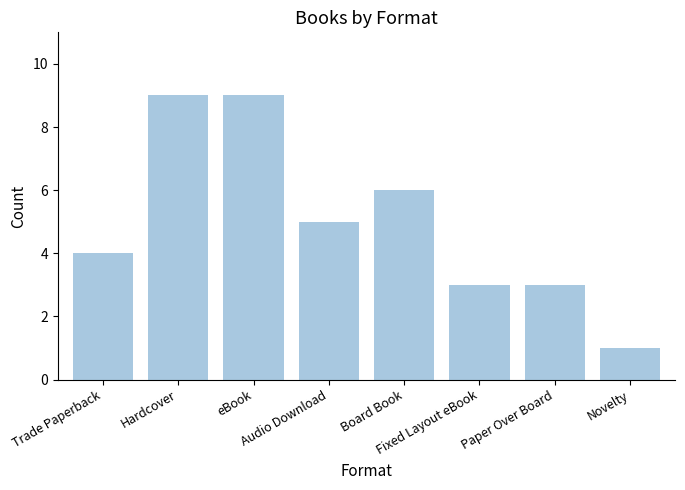

How many categories are shown in the chart?

8